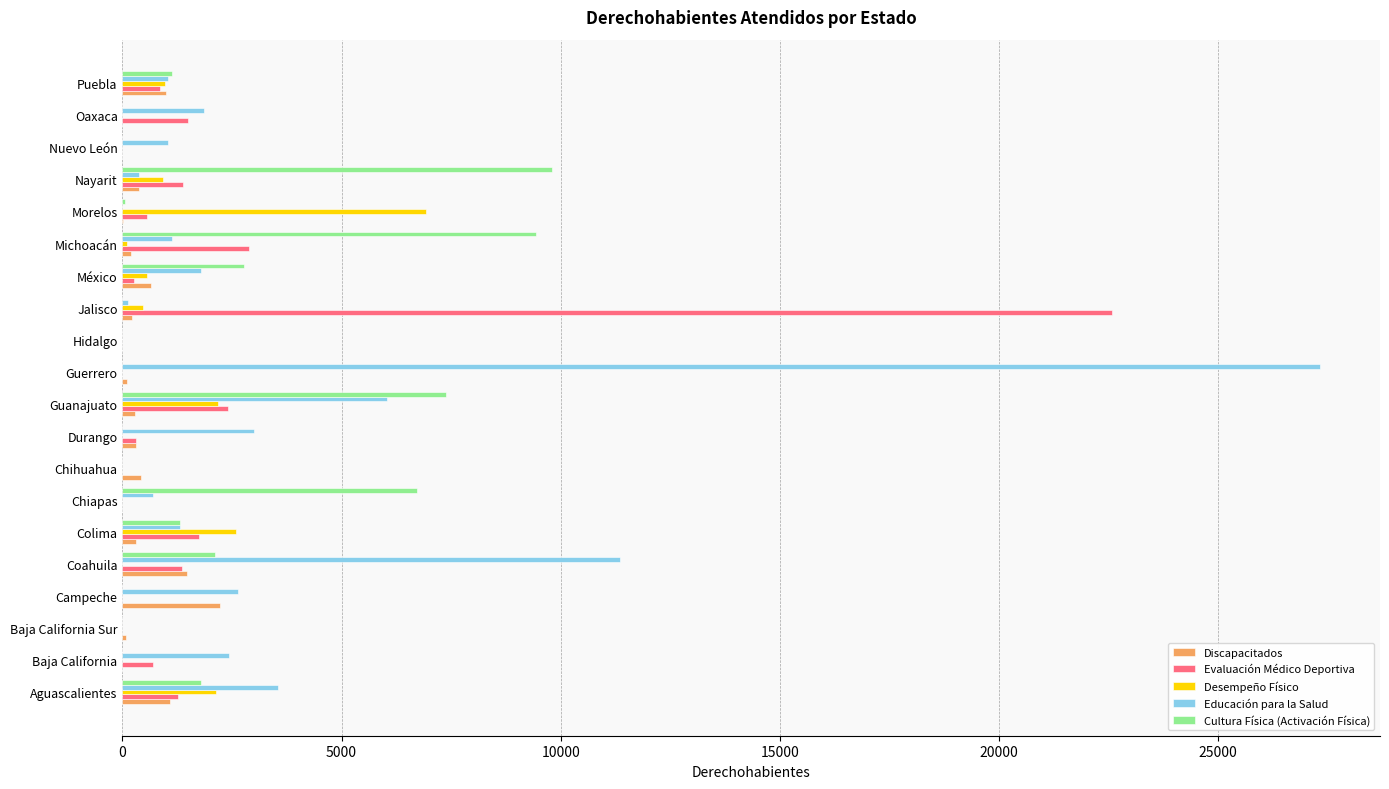

Between Chihuahua and Guanajuato, which series saw the biggest shift?

Cultura Física (Activación Física)